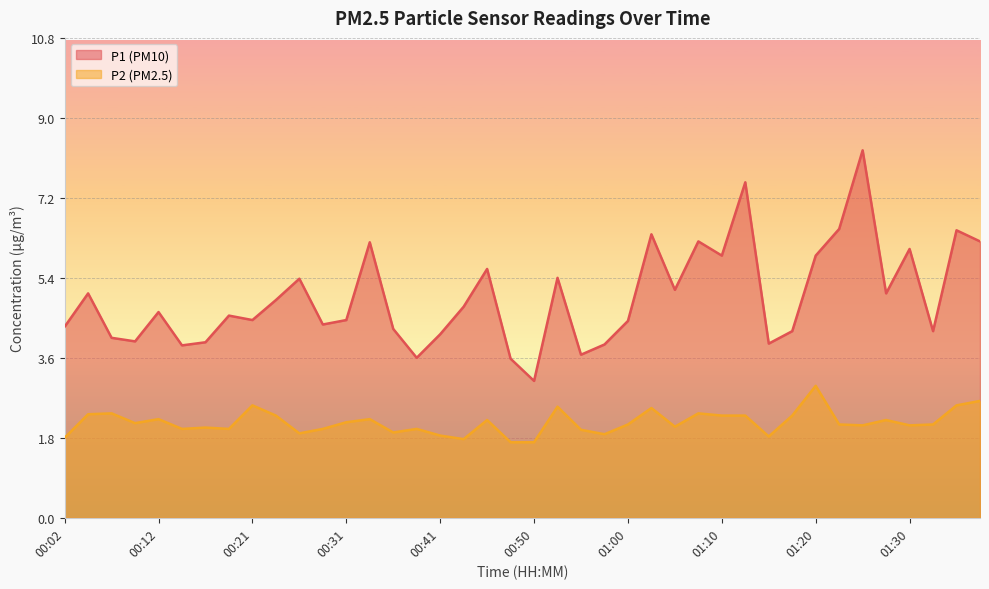

True or false: P2 and P1 intersect in this chart.

False